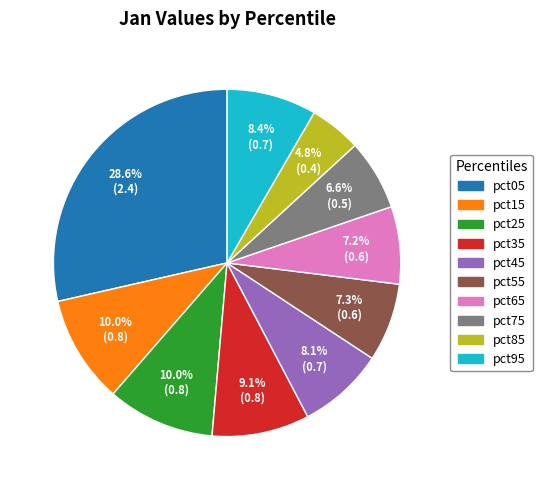

To the nearest percent, what is the difference between the pct35 and pct15 slice percentages?

1%